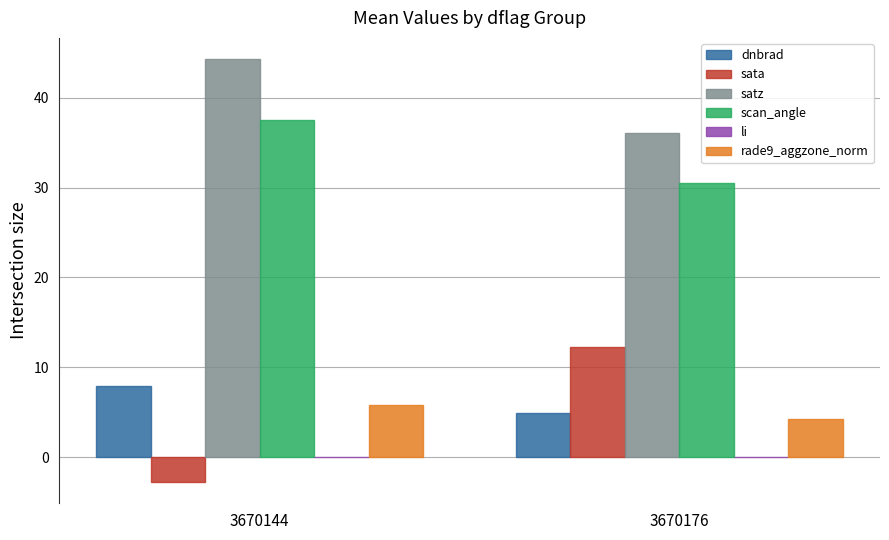

Are the bars horizontal?

No